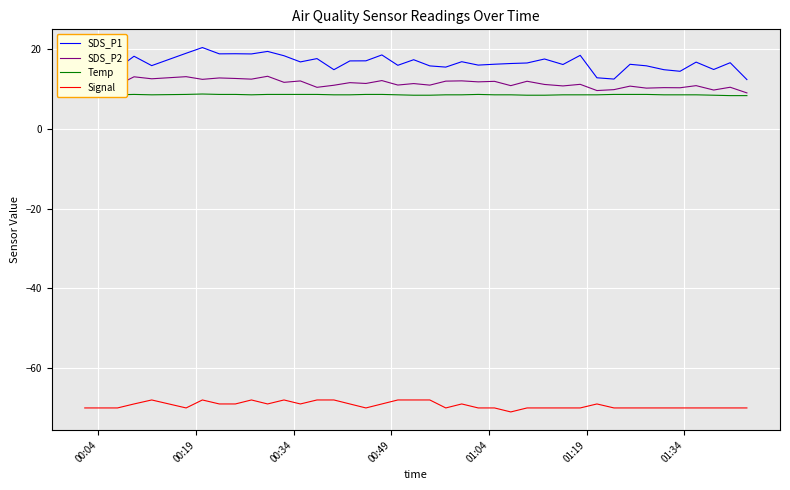

What is the lowest value of the Signal series?

-71.0